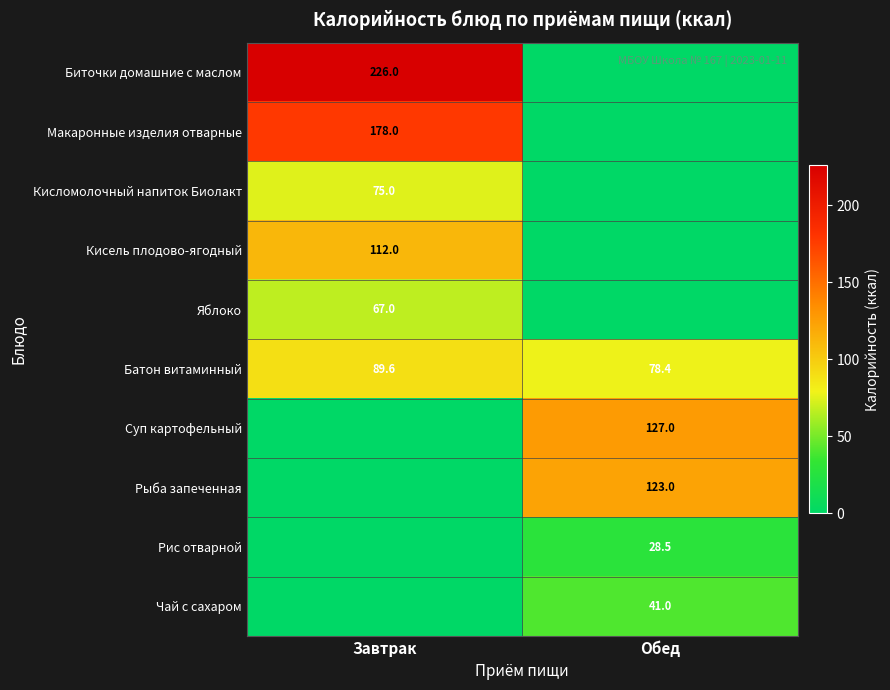

What is the average value of the Батон витаминный series?

84.0